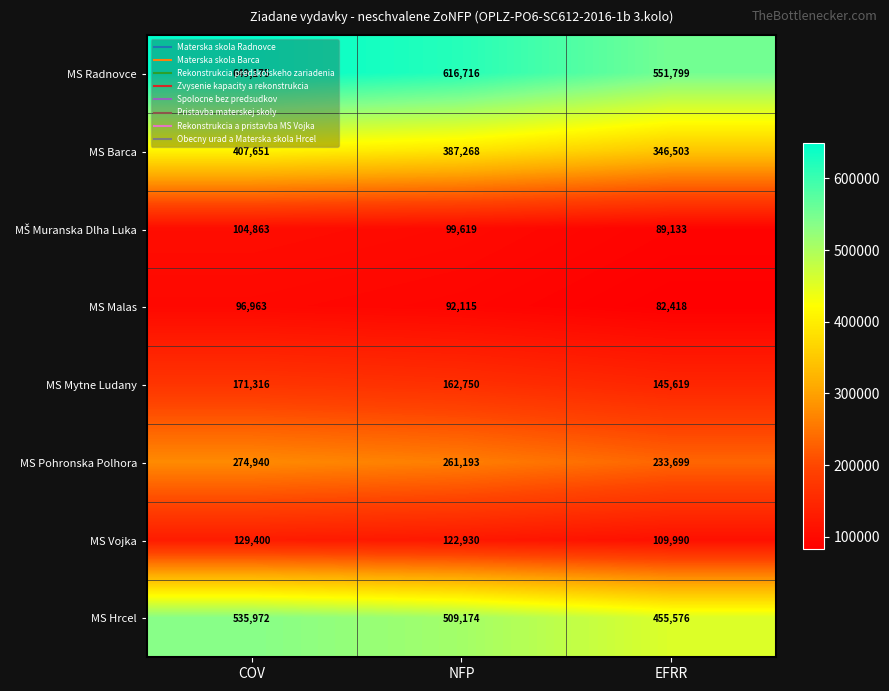

Read the MS Radnovce value at NFP, to the nearest 50.

616700